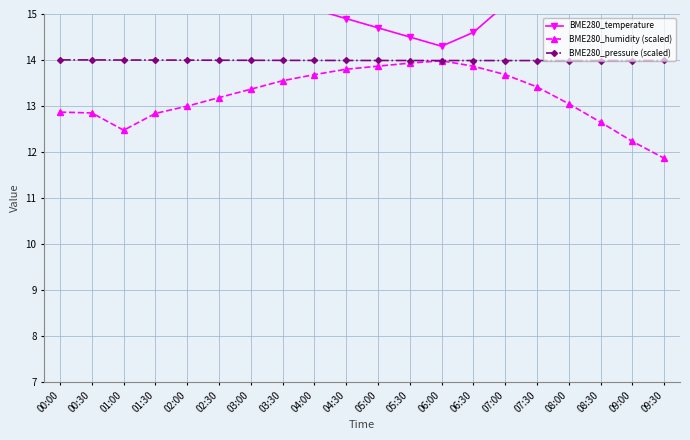

What is the difference between the highest and lowest values at 04:30?

1.1